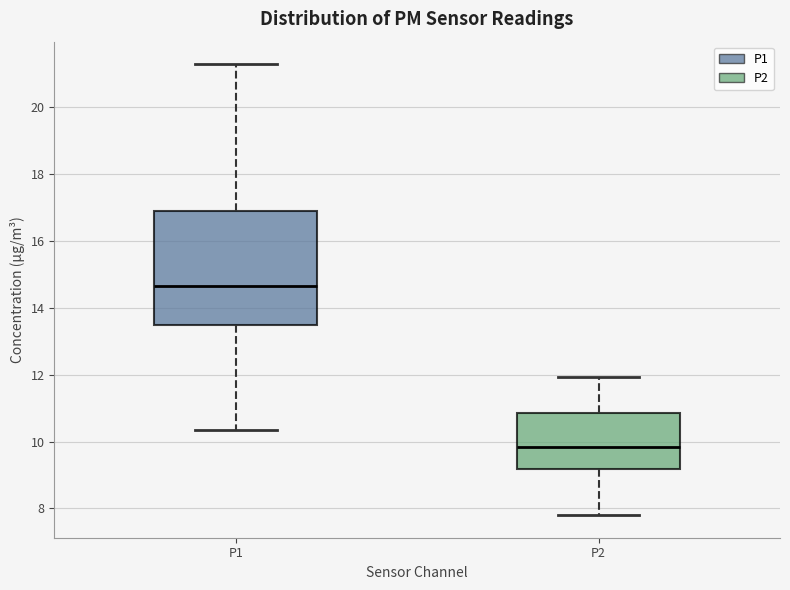

Which box has the lowest median line?

P2